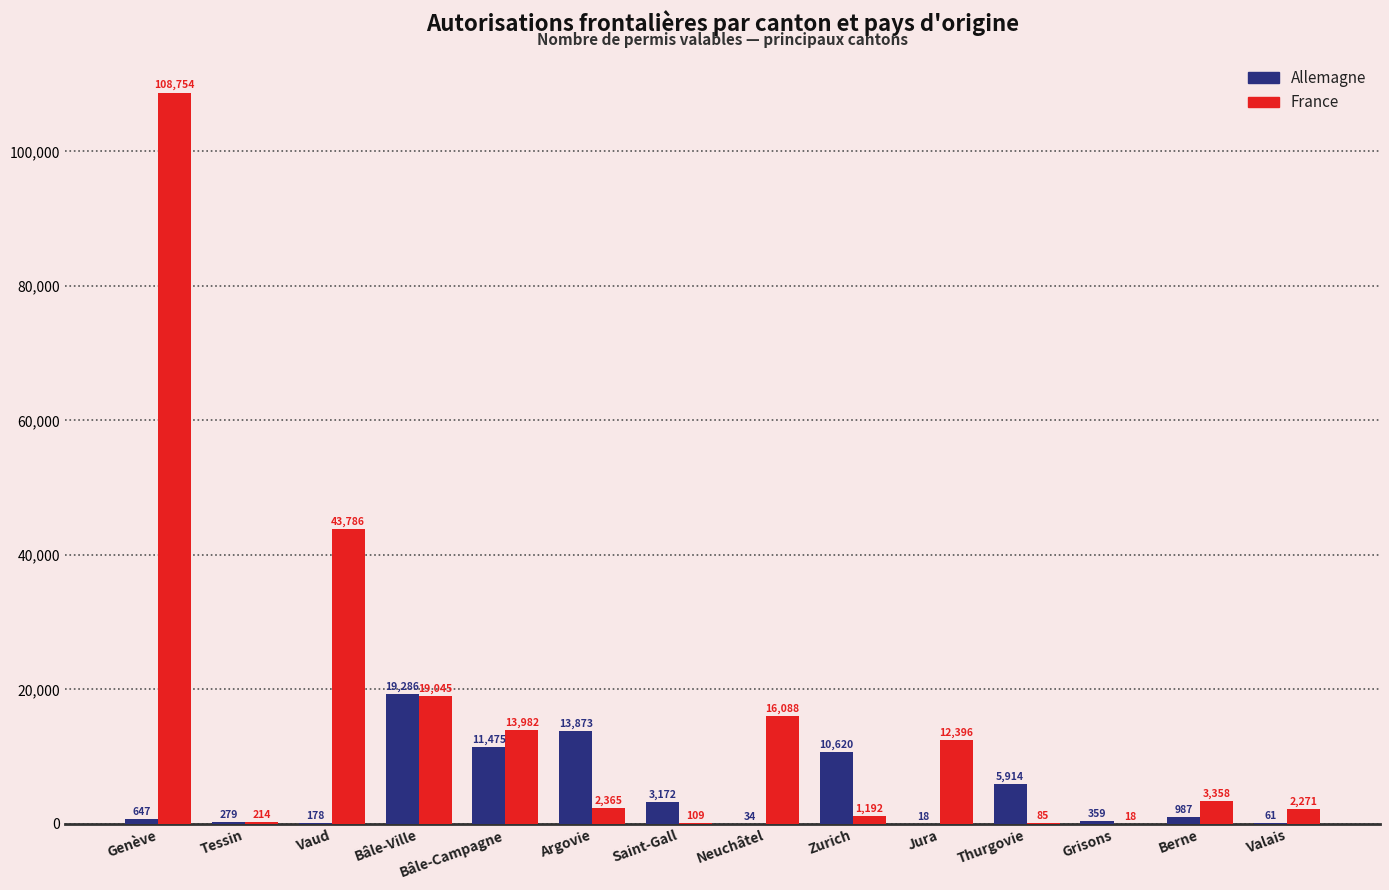

What is the total value across all series at Tessin?

493